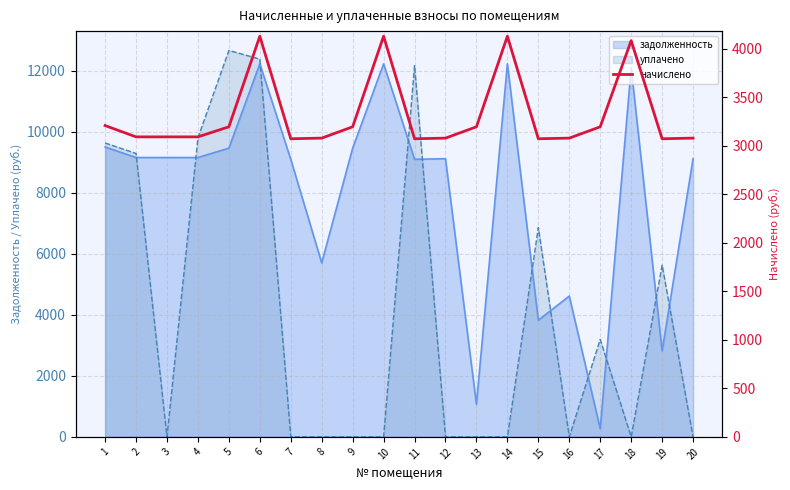

Rank the categories by value from highest to lowest.

6, 10, 14, 18, 1, 5, 9, 13, 17, 2, 3, 4, 8, 12, 16, 20, 7, 11, 15, 19